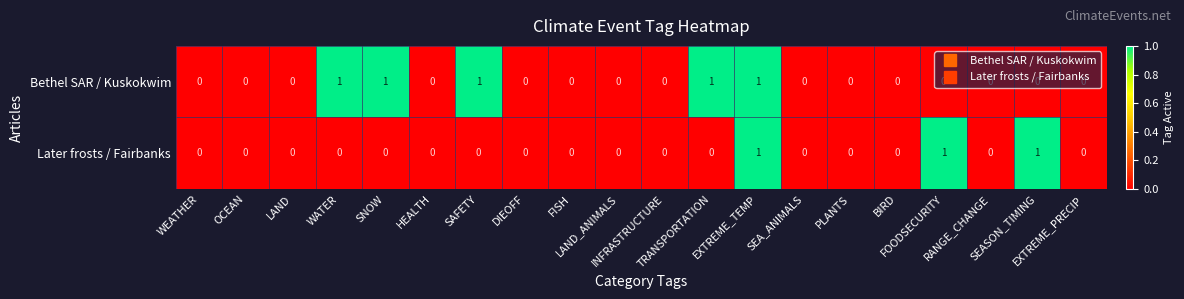

How many Bethel SAR / Kuskokwim values are between 0 and 1?

20